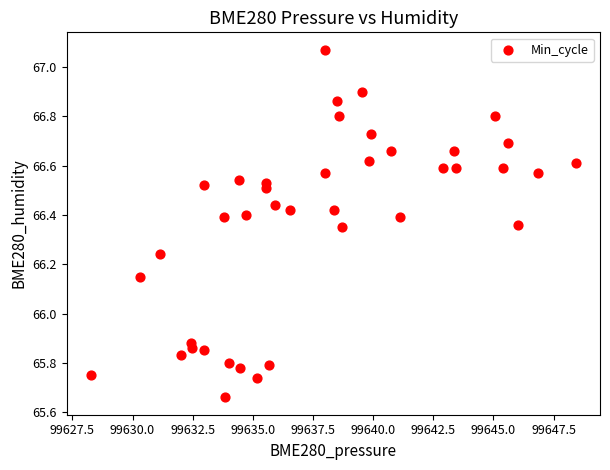

What is the range of Y values (max minus min)?

1.4